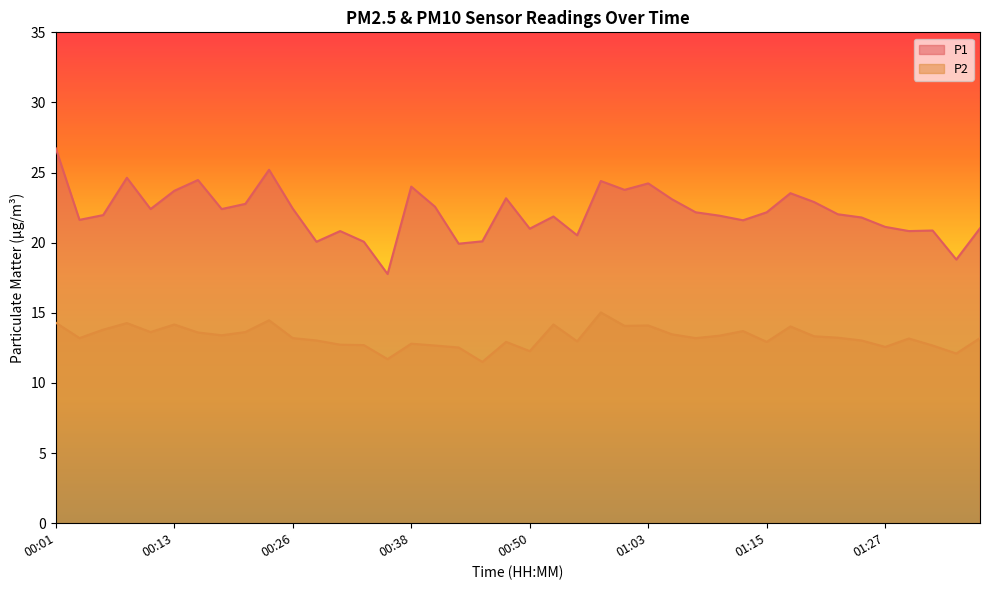

Rank the series by their average value, from highest to lowest.

P1, P2